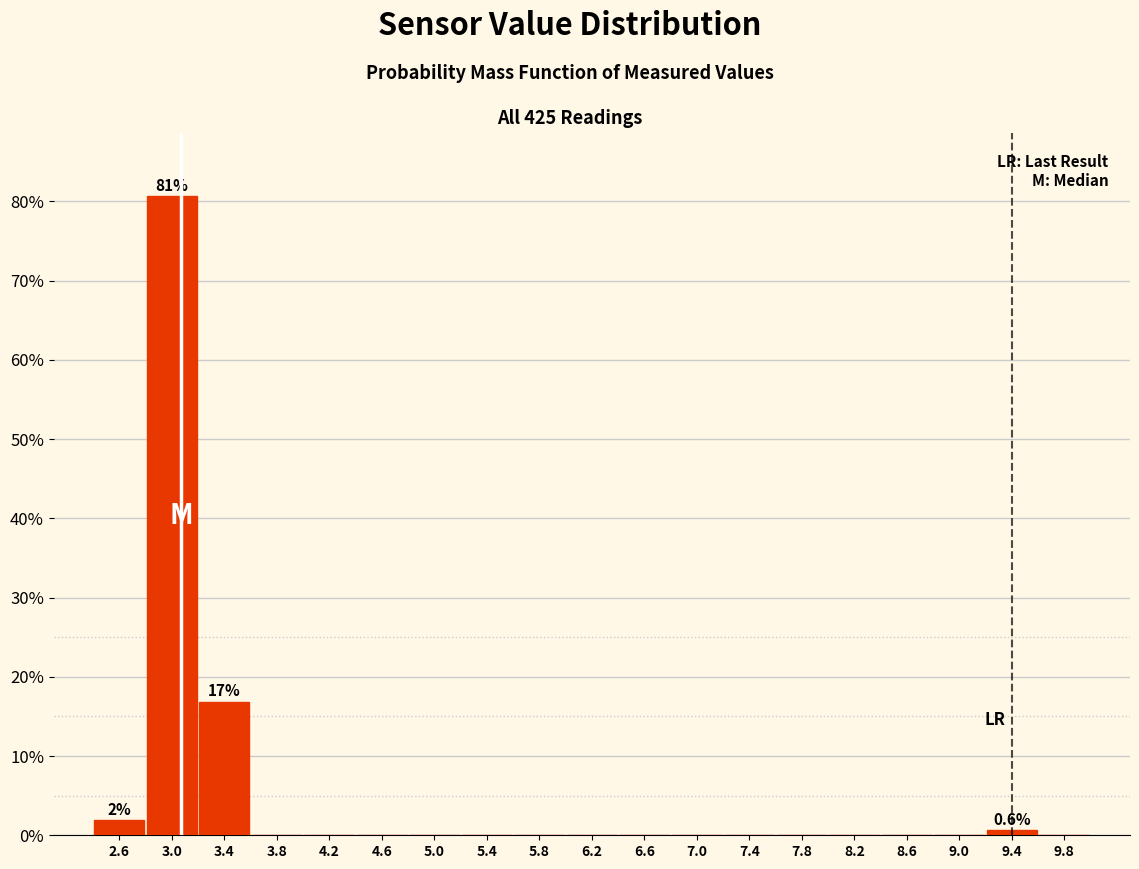

Which range on the x-axis has the tallest bar?

2.8 to 3.2